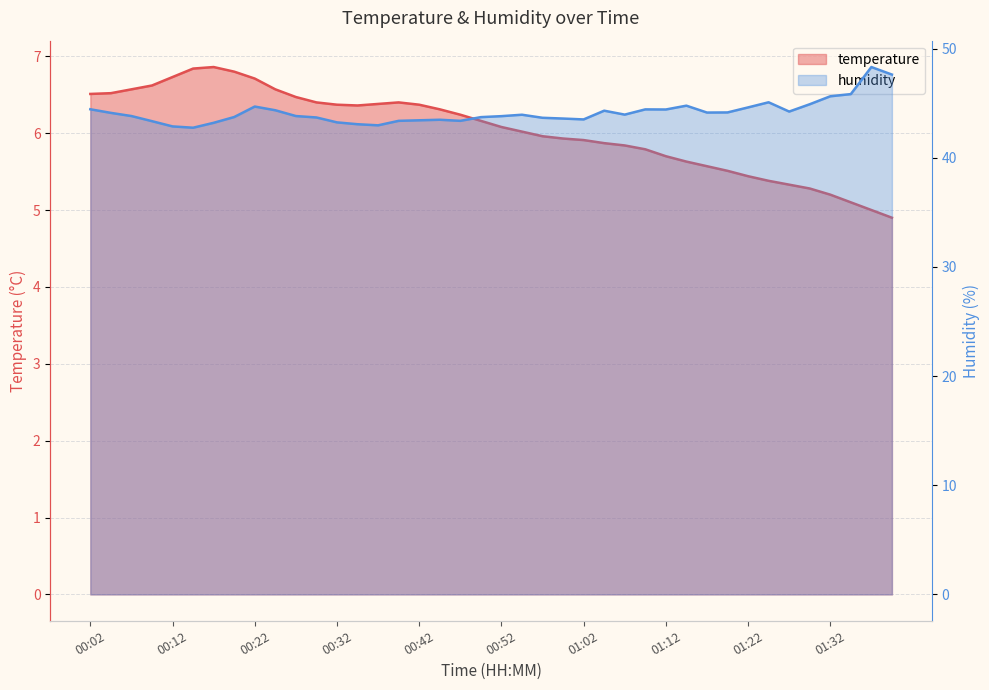

Reading left to right, what are all the values shown in this chart?

temperature: 6.5	6.5	6.6	6.6	6.7	6.8	6.9	6.8	6.7	6.6	6.5	6.4	6.4	6.4	6.4	6.4	6.4	6.3	6.2	6.2	6.1	6.0	6.0	5.9	5.9	5.9	5.8	5.8	5.7	5.6	5.6	5.5	5.4	5.4	5.3	5.3	5.2	5.1	5.0	4.9
humidity: 44.5	44.1	43.8	43.4	42.9	42.8	43.2	43.7	44.7	44.4	43.8	43.7	43.2	43.1	43.0	43.4	43.4	43.5	43.4	43.7	43.8	44.0	43.7	43.6	43.5	44.3	44.0	44.4	44.4	44.8	44.1	44.2	44.6	45.1	44.2	44.9	45.6	45.8	48.3	47.6